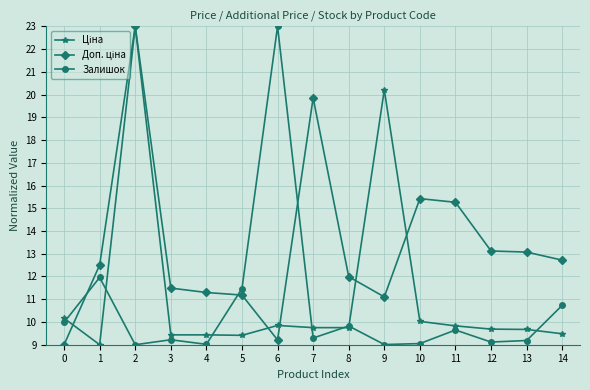

The value of Залишок at 10 is 9.1. True or false?

True